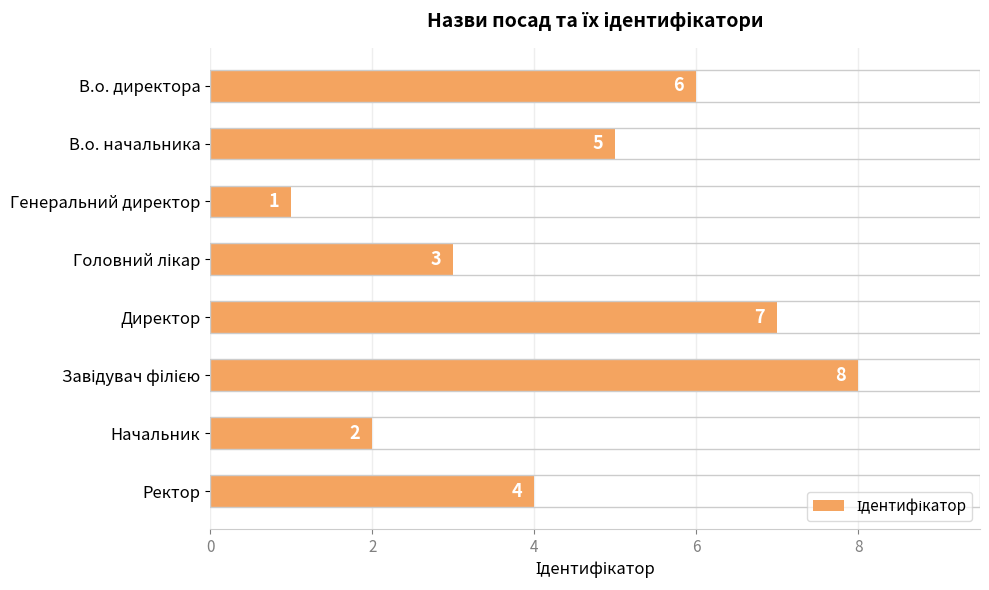

The chart shows a value of 5 at В.о. начальника. True or false?

True